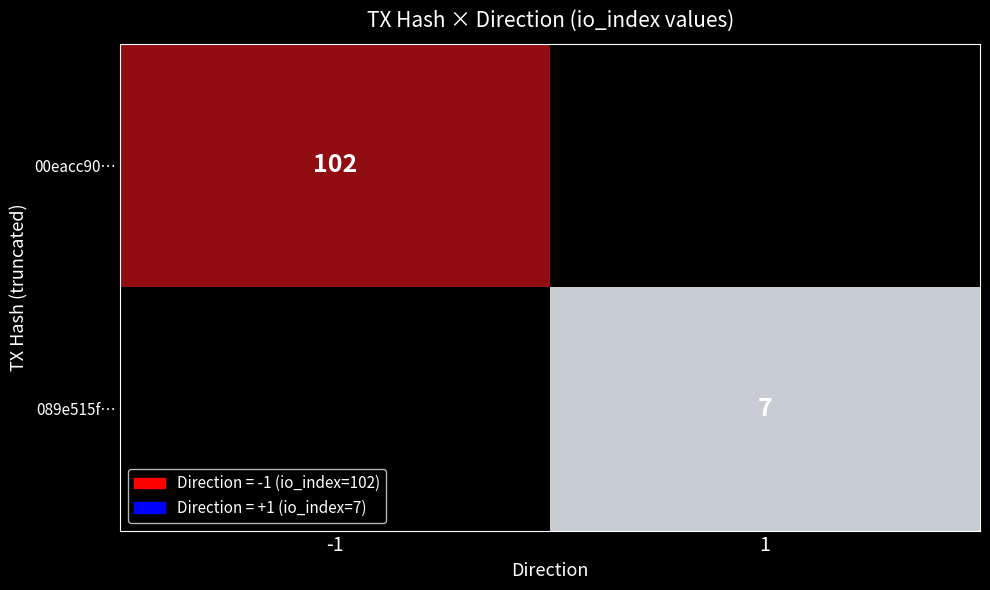

Which series has the largest total across all categories?

00eacc90…